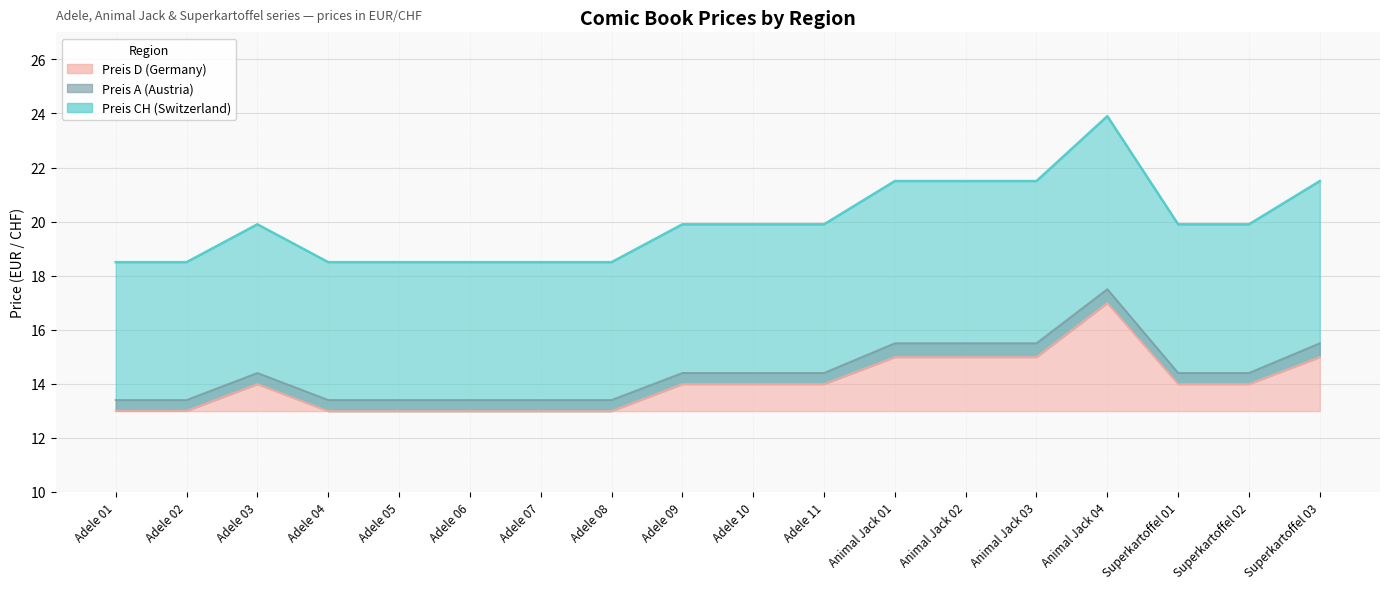

Reading left to right, list all the values displayed in this chart.

Preis D: 13.0	13.0	14.0	13.0	13.0	13.0	13.0	13.0	14.0	14.0	14.0	15.0	15.0	15.0	17.0	14.0	14.0	15.0
Preis A: 13.4	13.4	14.4	13.4	13.4	13.4	13.4	13.4	14.4	14.4	14.4	15.5	15.5	15.5	17.5	14.4	14.4	15.5
Preis CH: 18.5	18.5	19.9	18.5	18.5	18.5	18.5	18.5	19.9	19.9	19.9	21.5	21.5	21.5	23.9	19.9	19.9	21.5